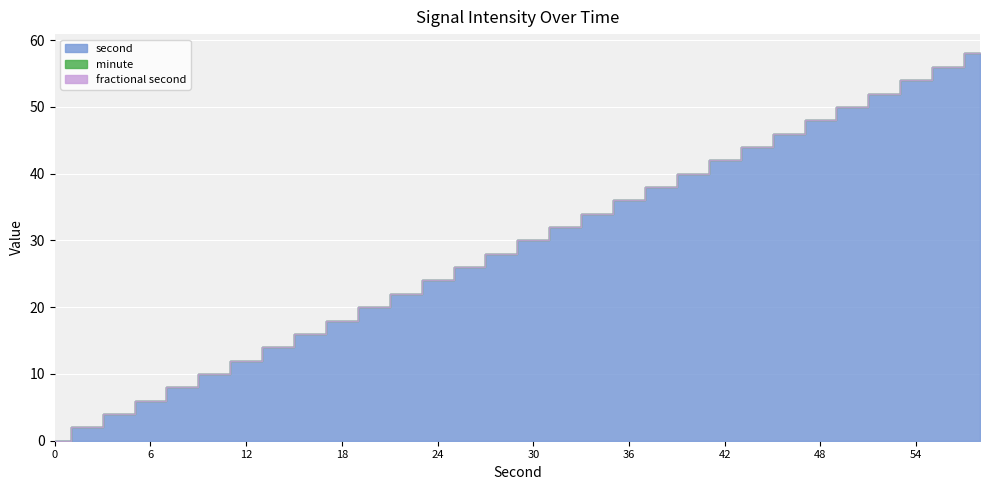

List the series in order of their peak value, lowest first.

minute, fractional second, second